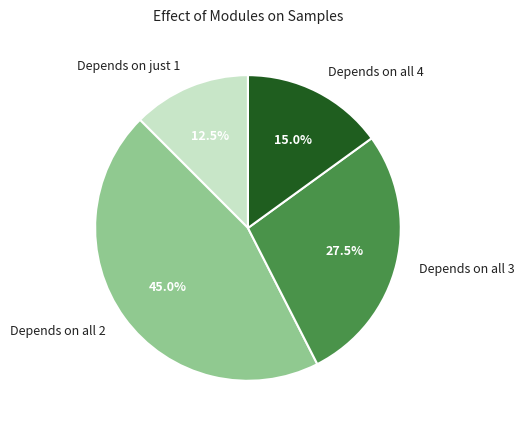

What is the ratio of the value at Depends on just 1 to the value at Depends on all 3?

0.5